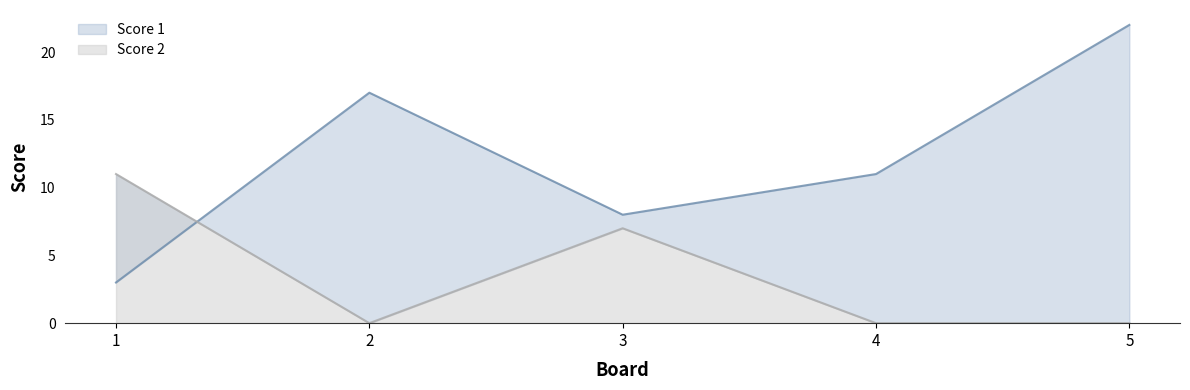

Between 3 and 5, which is larger?

5